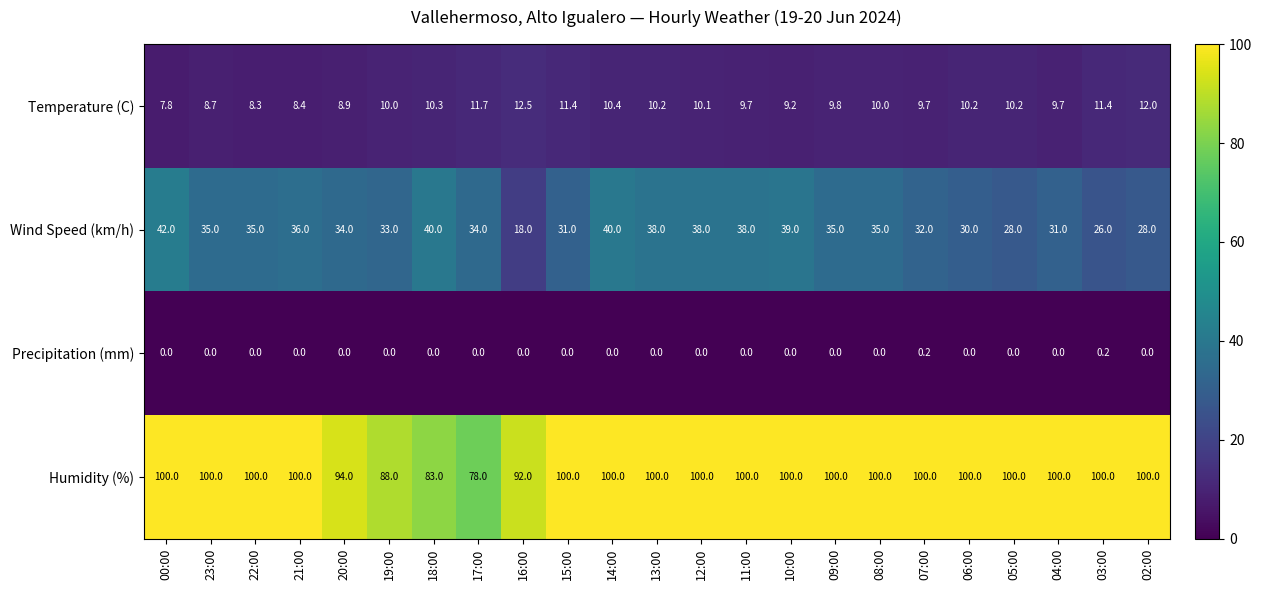

The value of Wind Speed (km/h) at 18:00 is 11.6. True or false?

False